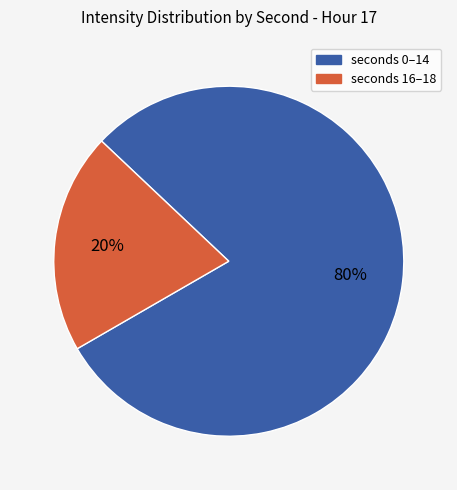

To the nearest percent, what is the average slice percentage?

50%